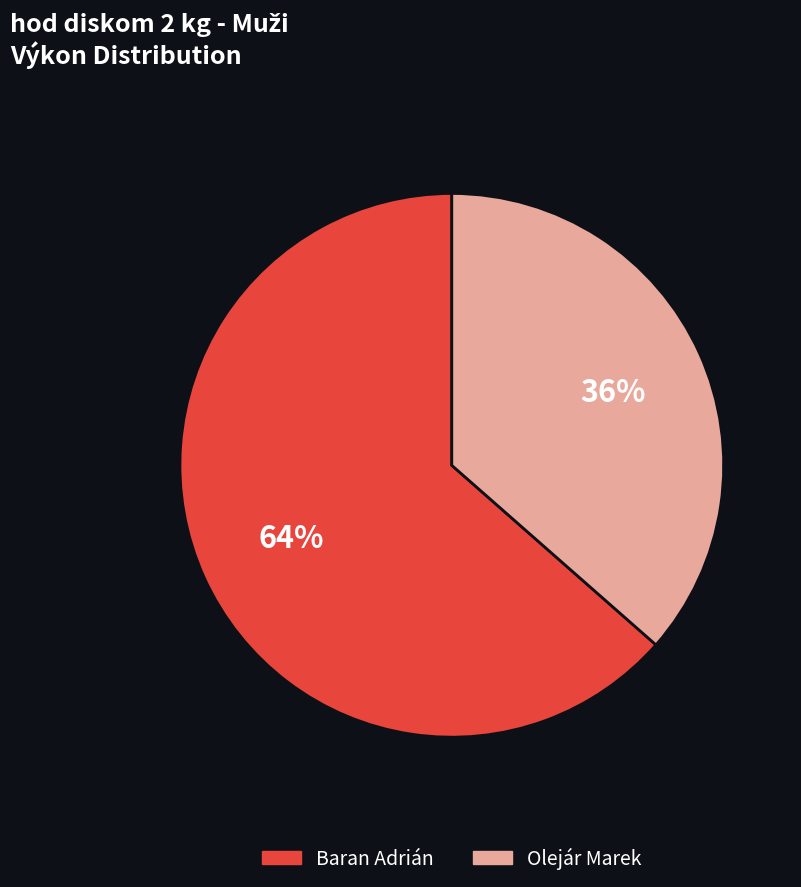

To the nearest percent, what is the average slice percentage?

50%